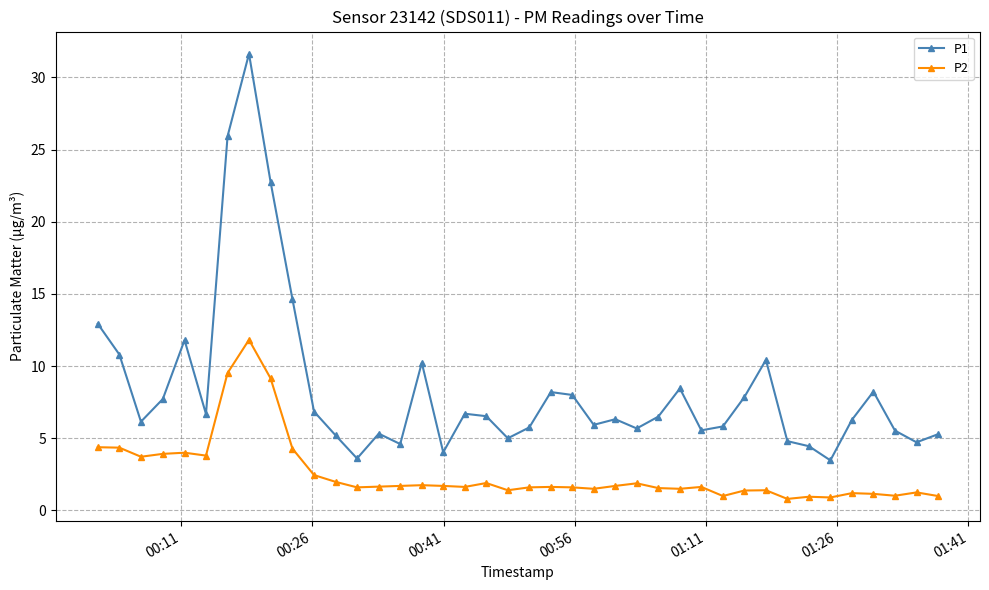

Which series has the largest total across all categories?

P1